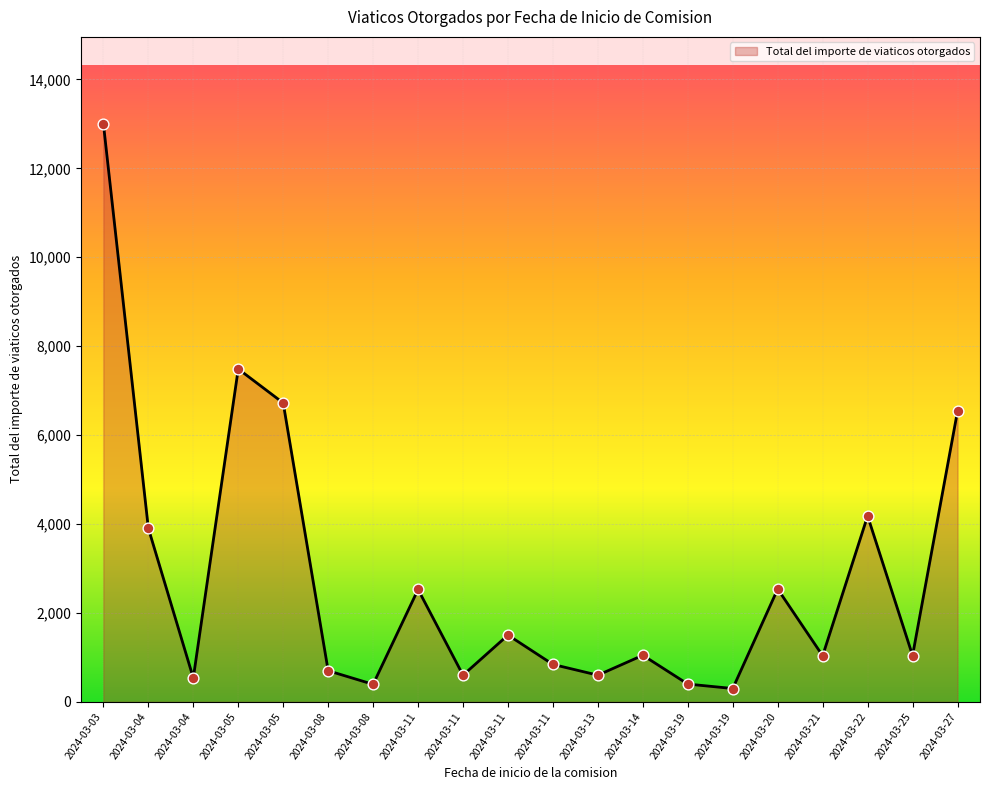

Which has a higher value, 2024-03-19 or 2024-03-25?

2024-03-25